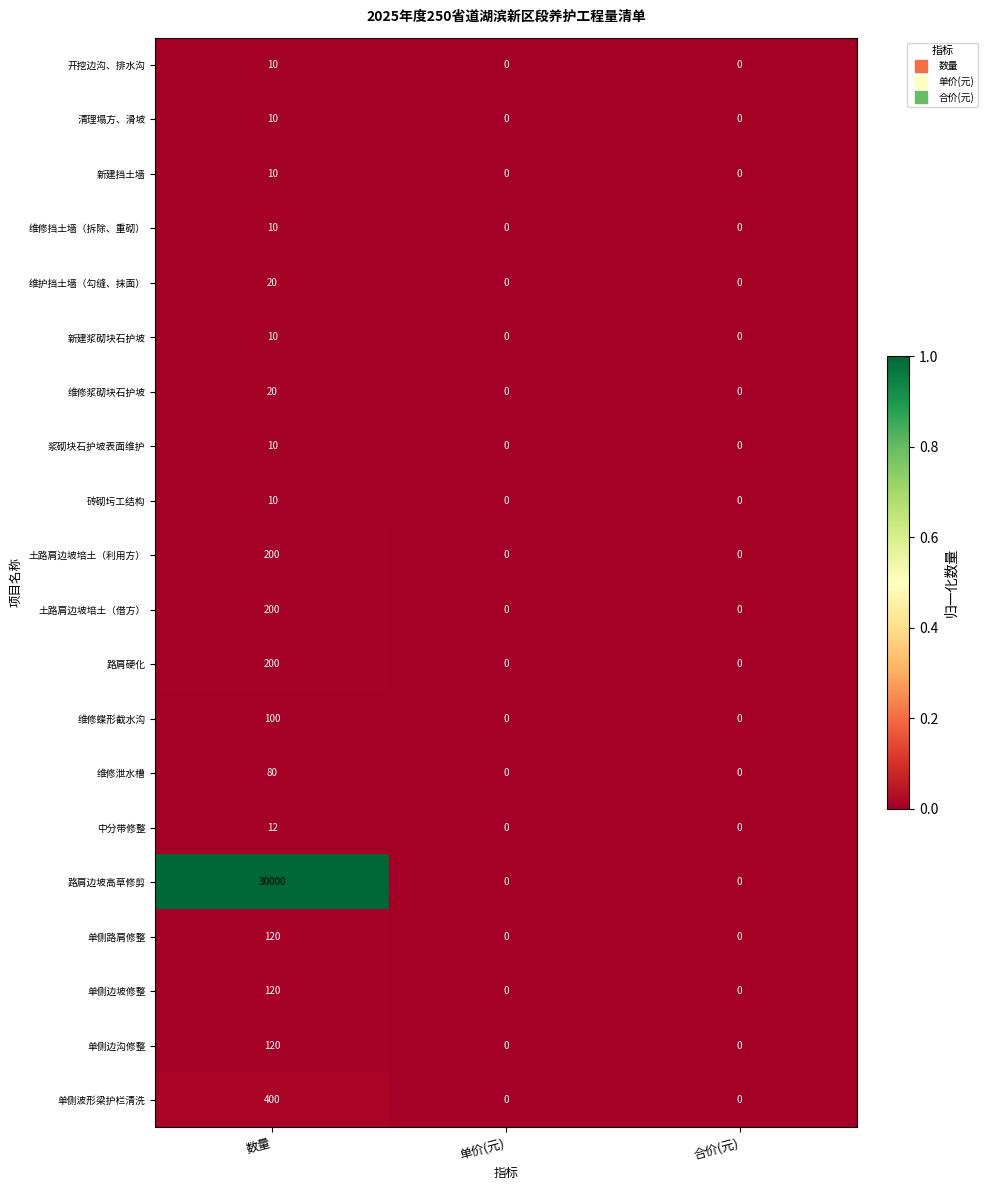

How many 土路肩边坡培土（借方） values are between 0 and 200?

3